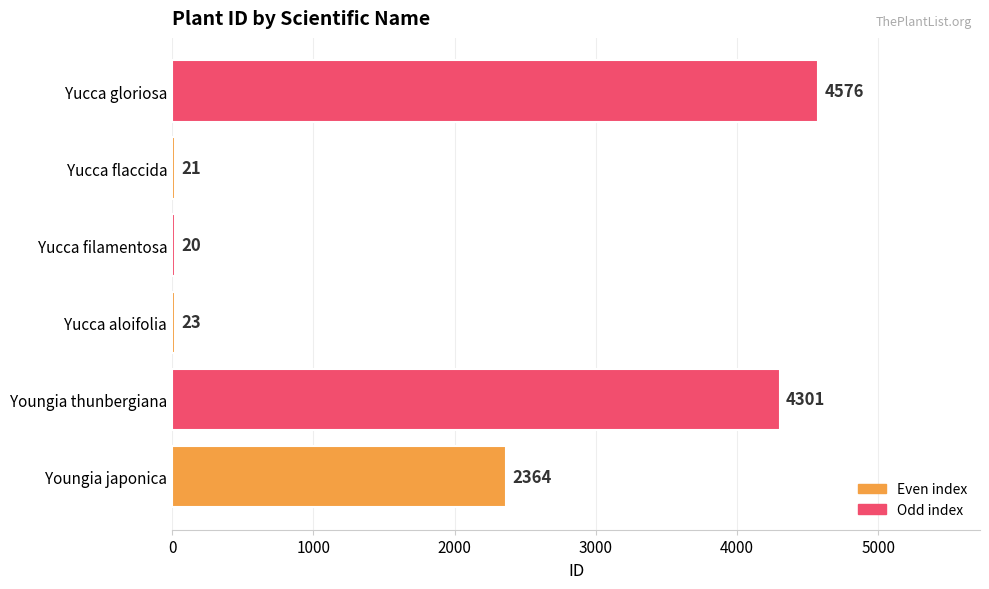

Rank the categories by value from highest to lowest.

Yucca gloriosa, Youngia thunbergiana, Youngia japonica, Yucca aloifolia, Yucca flaccida, Yucca filamentosa